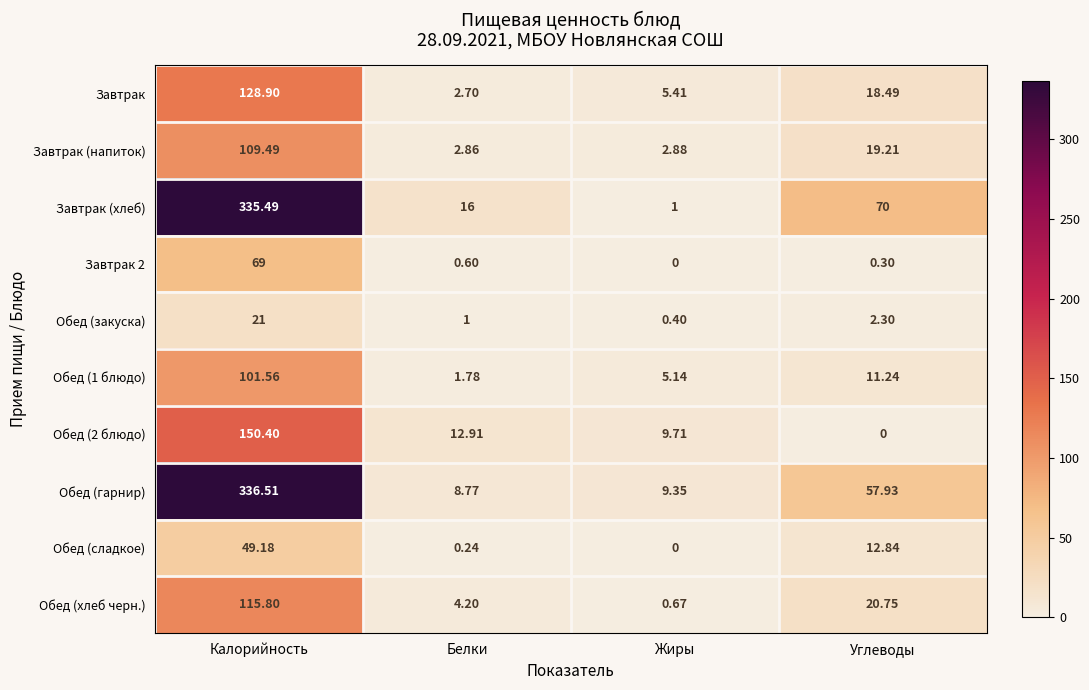

At which category is the sum across all series the highest?

Калорийность